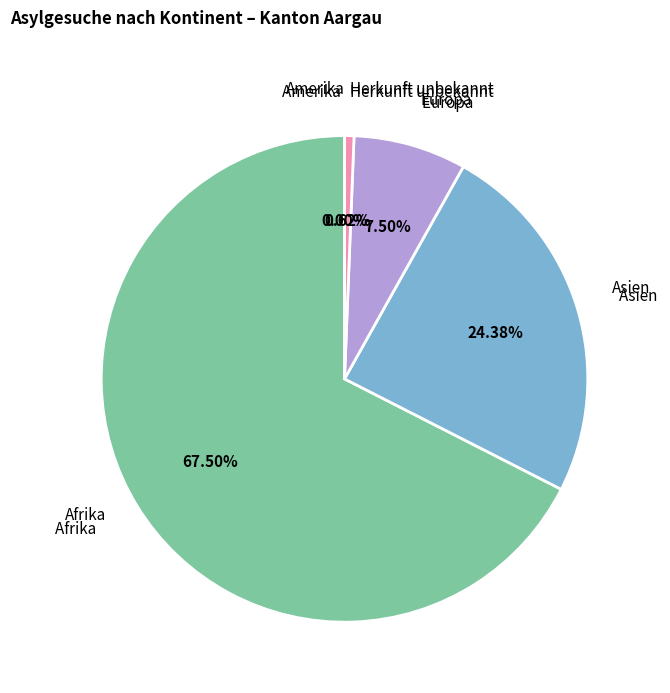

Is there any slice that represents more than half of the pie?

Yes